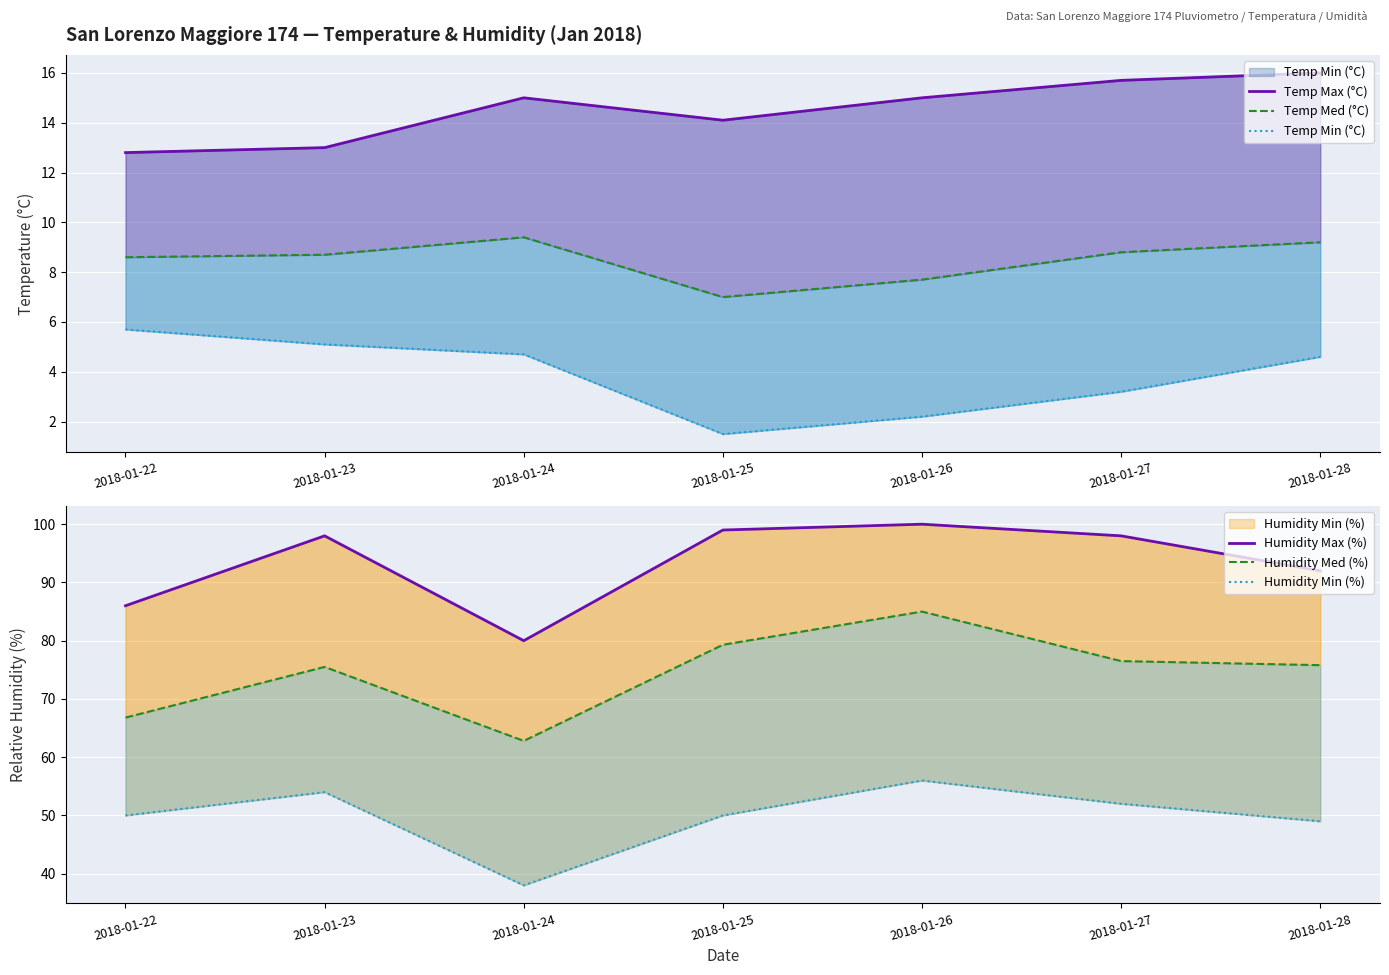

Between 2018-01-22 and 2018-01-26, which series saw the biggest shift?

Humidity Med (%)